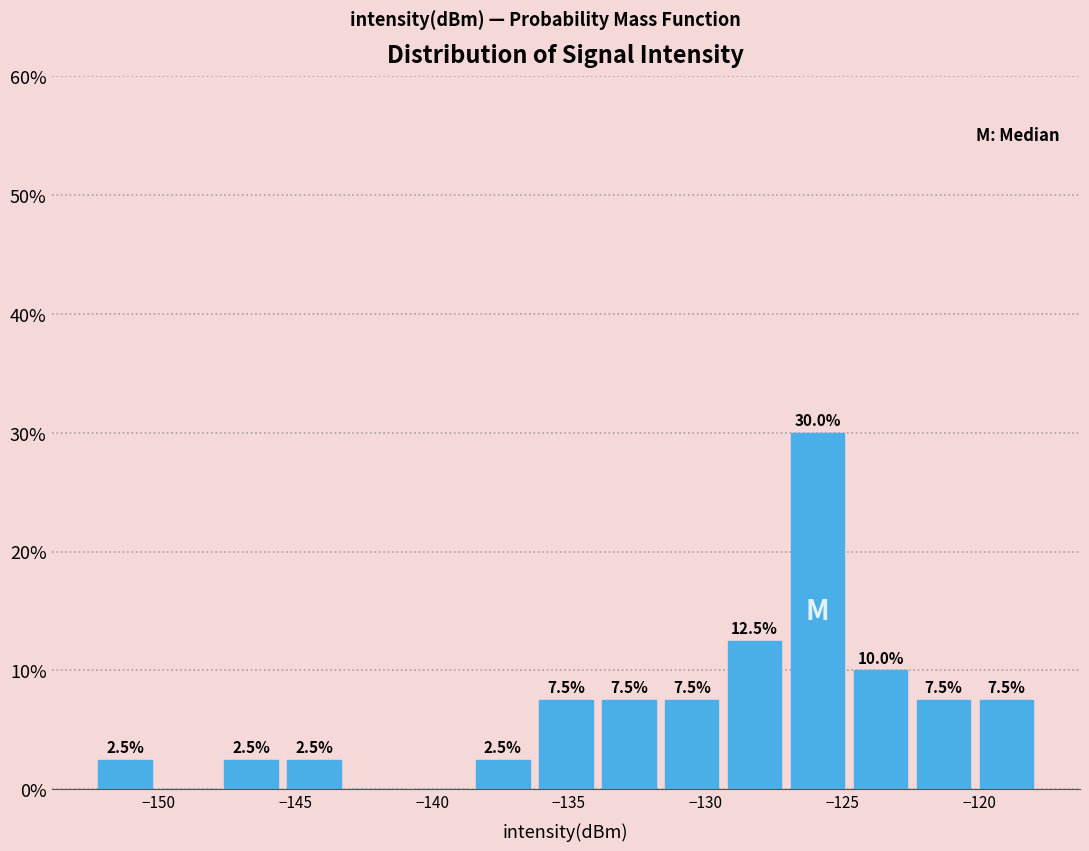

Over which range of the x-axis is the bar tallest?

-127.0 to -124.5